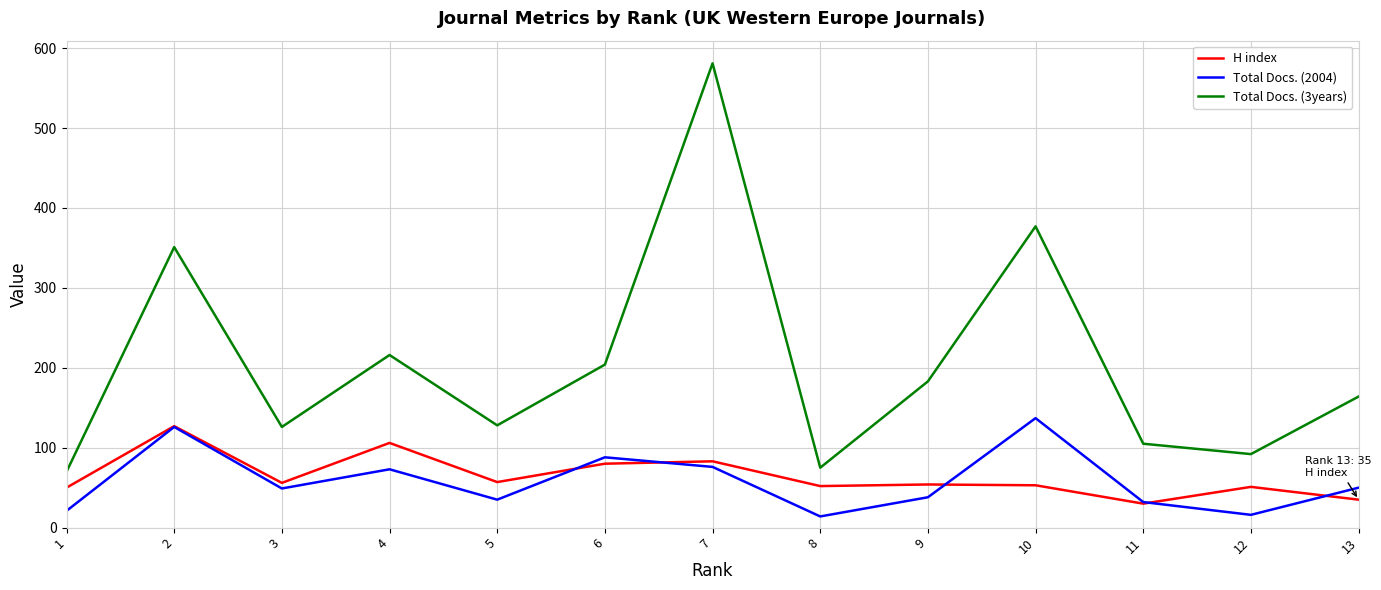

What is the smallest value displayed?

14